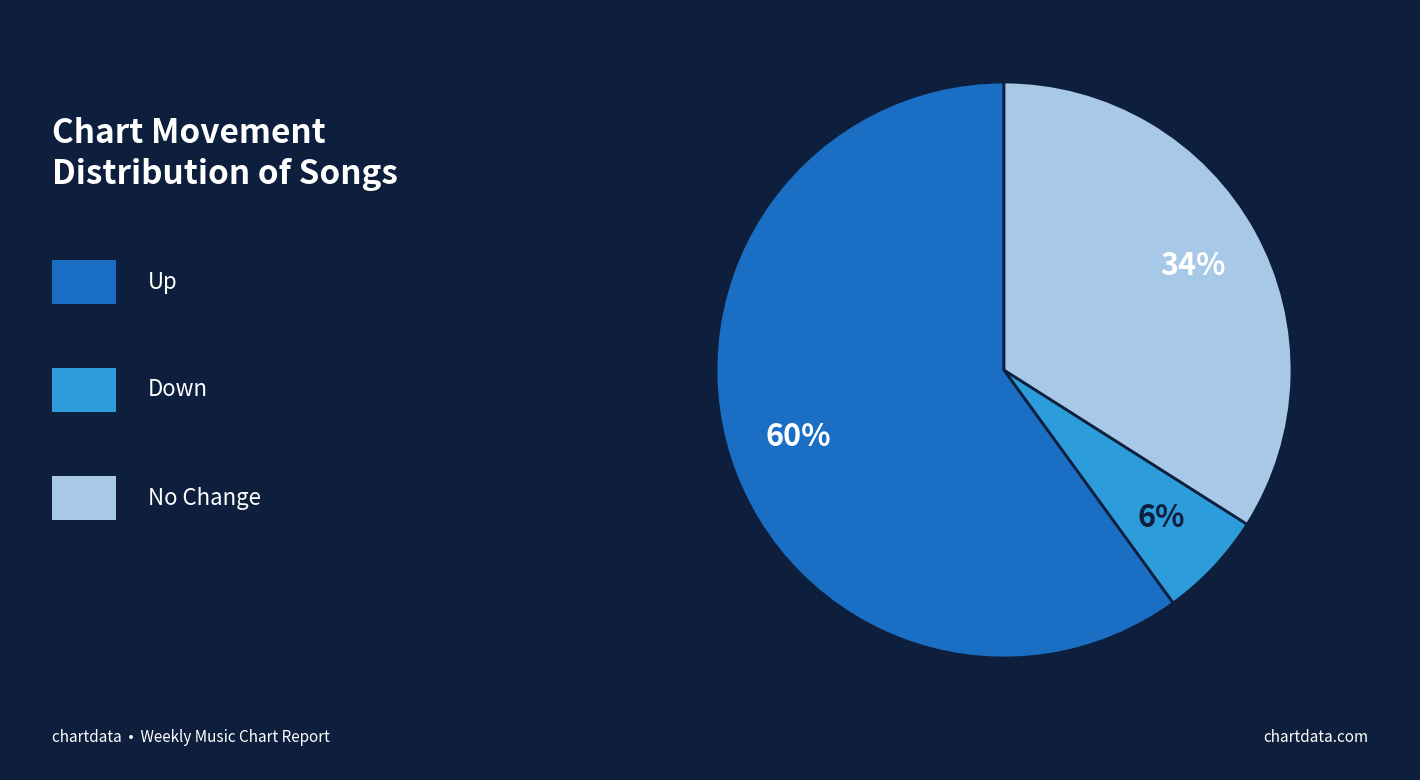

Does any single category account for the majority?

Yes